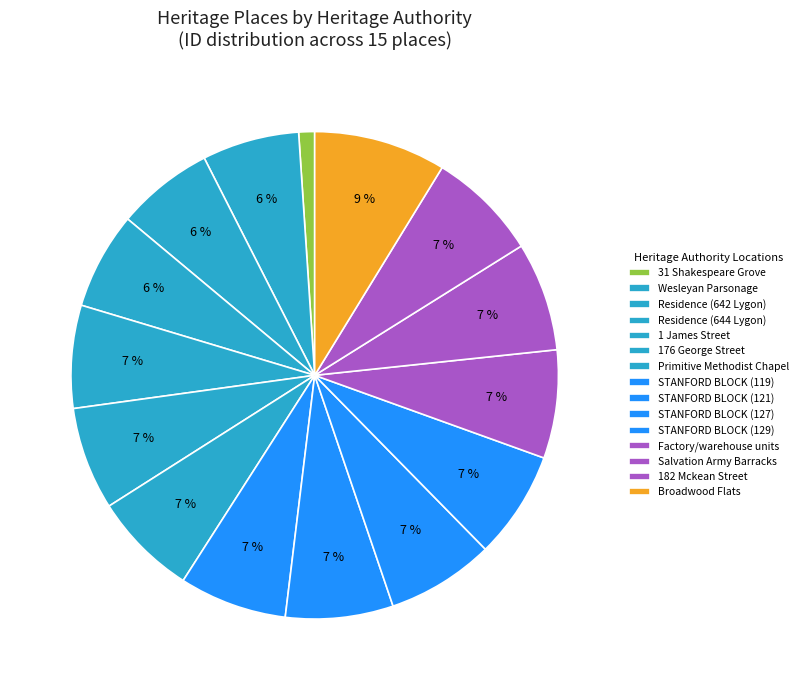

How many segments does this pie chart have?

15